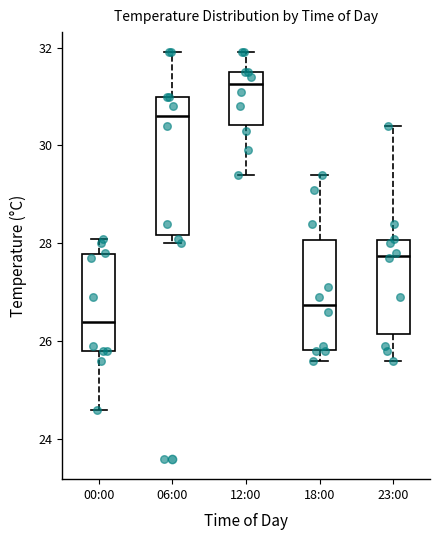

Reading left to right, read every box against the y-axis: the position of its median line, the range the box covers, and the ends of its whiskers. The values are not printed on the chart, so give them approximately, as read against the axis.

00:00: median 26.4, box 25.8 to 27.8, whiskers 24.6 to 28.2
06:00: median 30.6, box 28.2 to 31.0, whiskers 28.0 to 32.0
12:00: median 31.2, box 30.4 to 31.6, whiskers 29.4 to 32.0
18:00: median 26.8, box 25.8 to 28.0, whiskers 25.6 to 29.4
23:00: median 27.8, box 26.2 to 28.0, whiskers 25.6 to 30.4